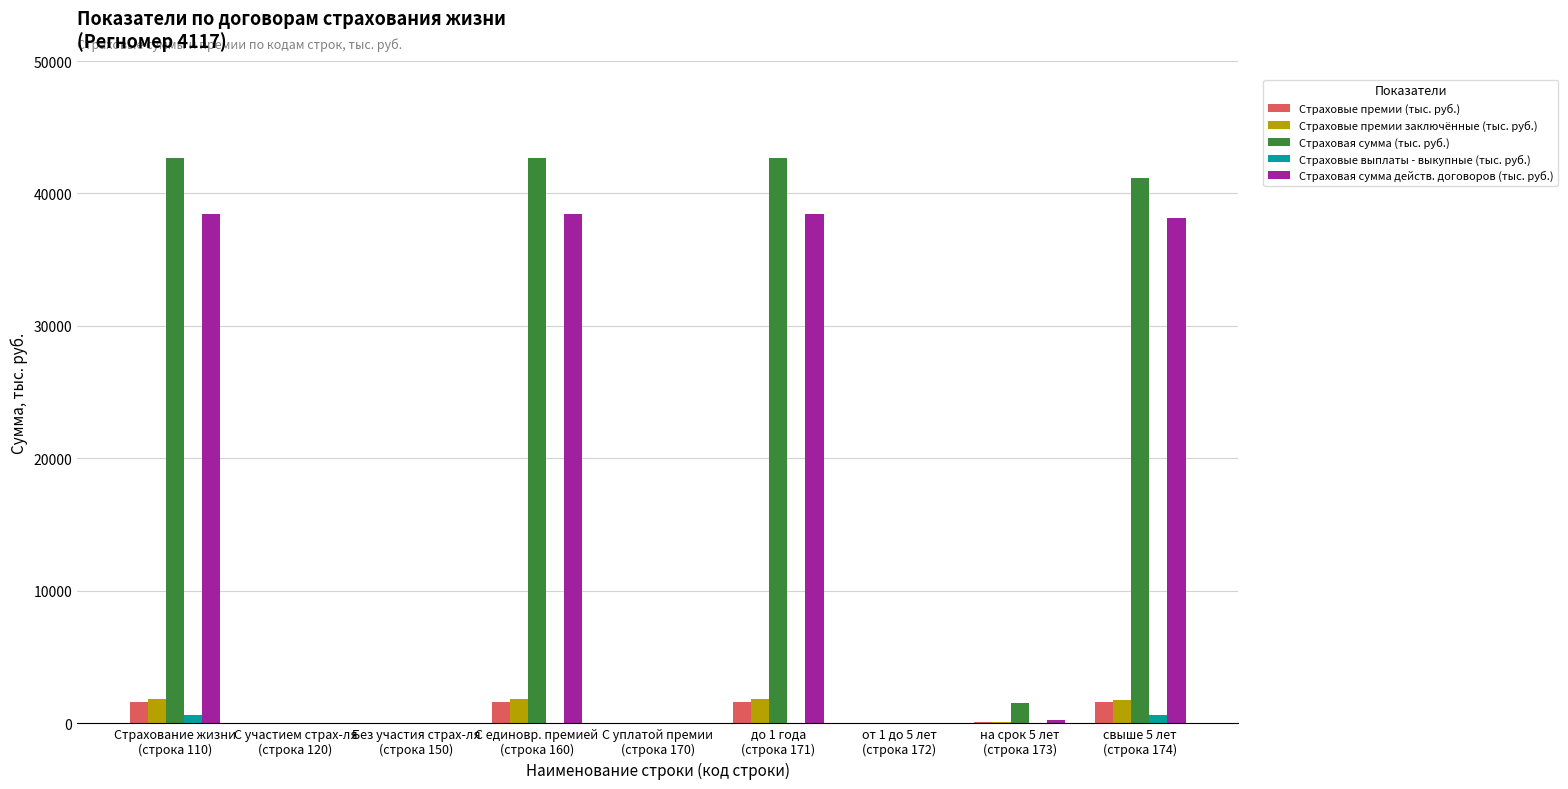

What is the highest value of the Страховые премии заключённые (тыс. руб.) series?

1780.5